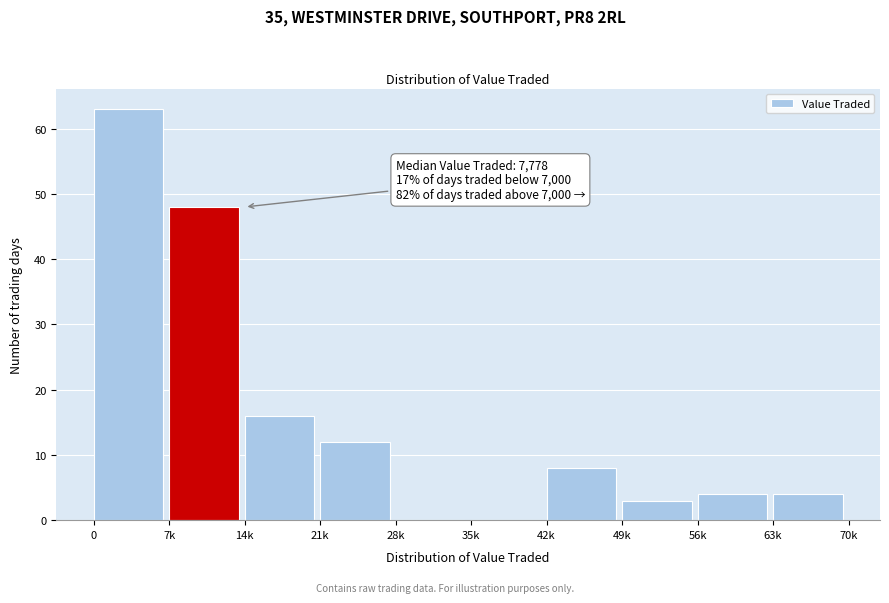

Reading right to left, extract all data points from this chart.

63k=4	56k=4	49k=3	42k=8	35k=0	28k=0	21k=12	14k=16	7k=48	0=63